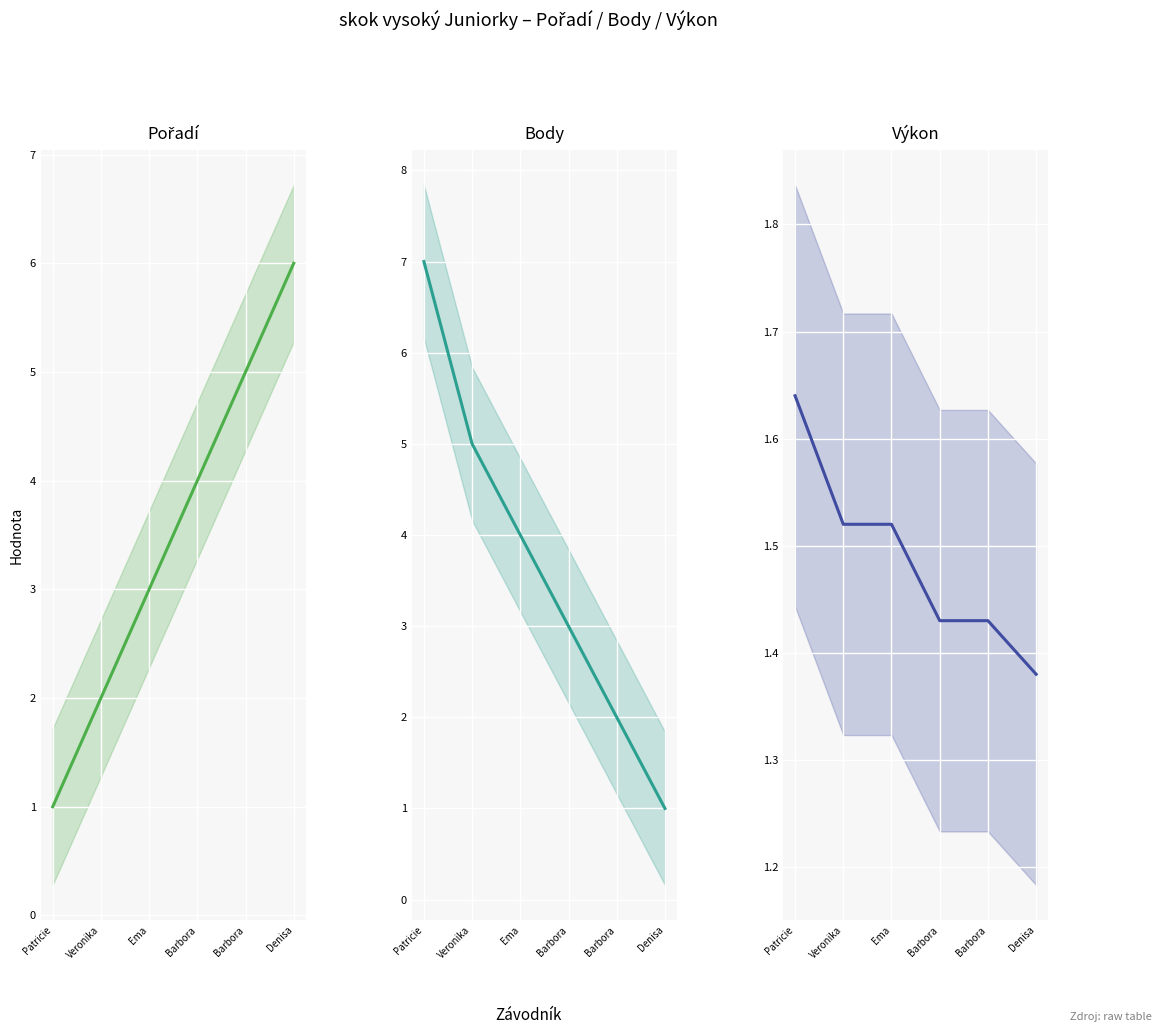

Which series has the largest total across all categories?

Body